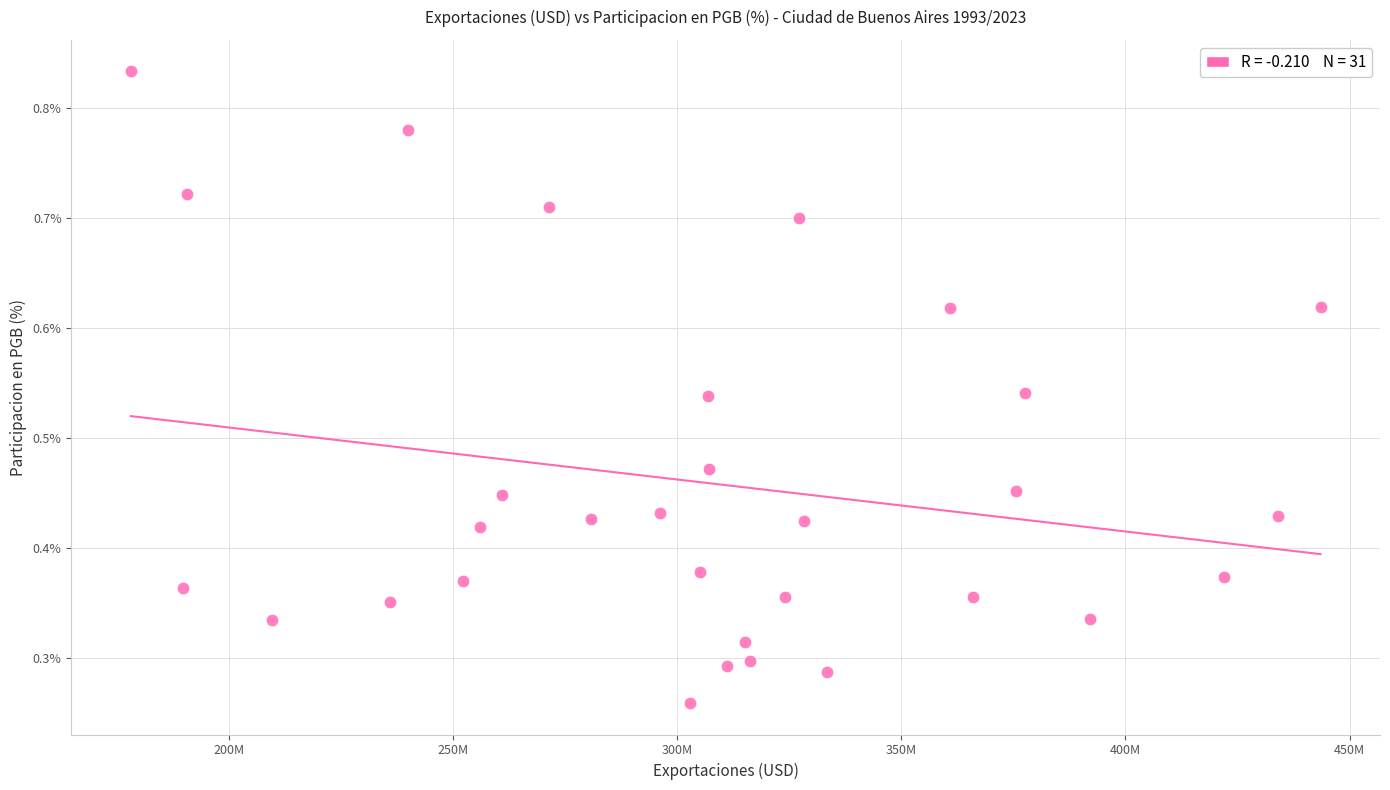

What is the range of X values (max minus min)?

265443912.9